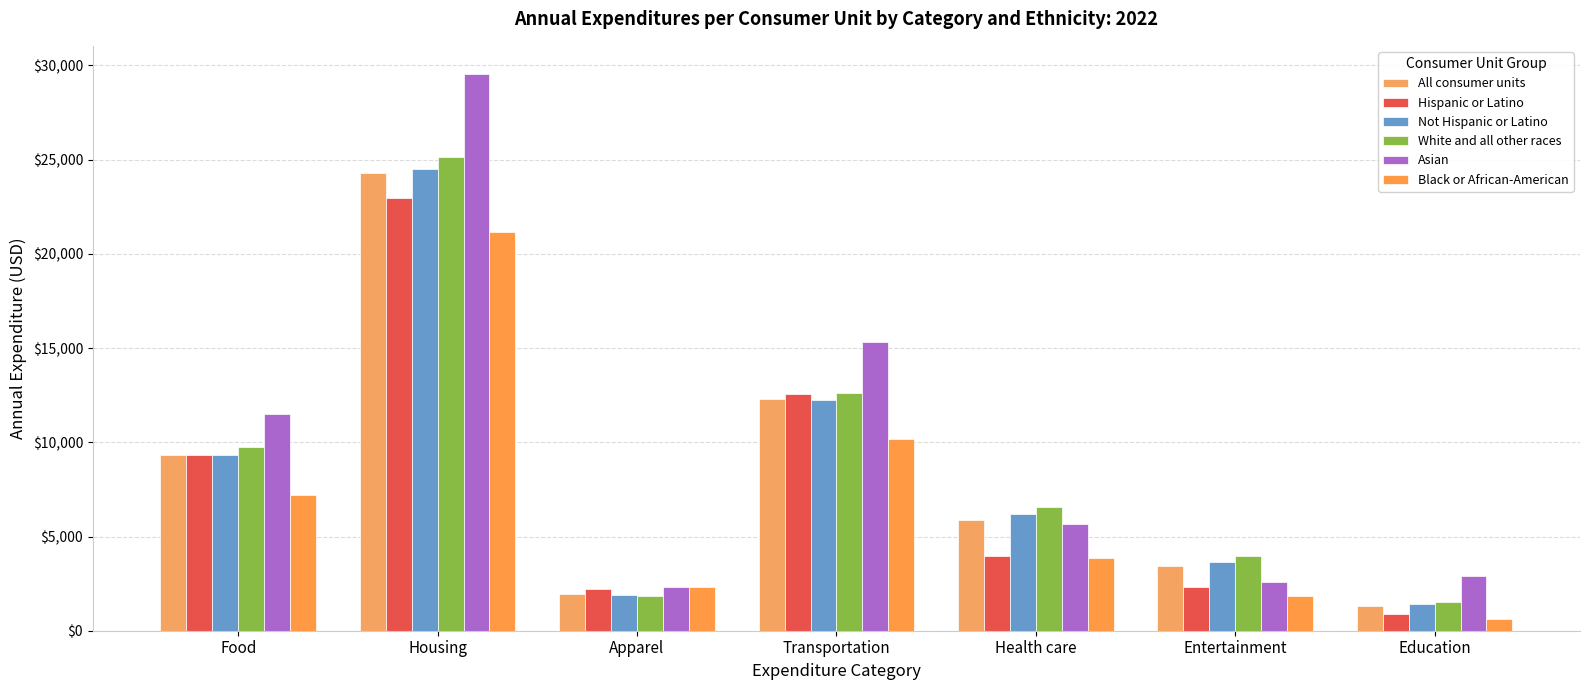

What is the value of the Hispanic or Latino bar at the 5th from the left?

3964.1